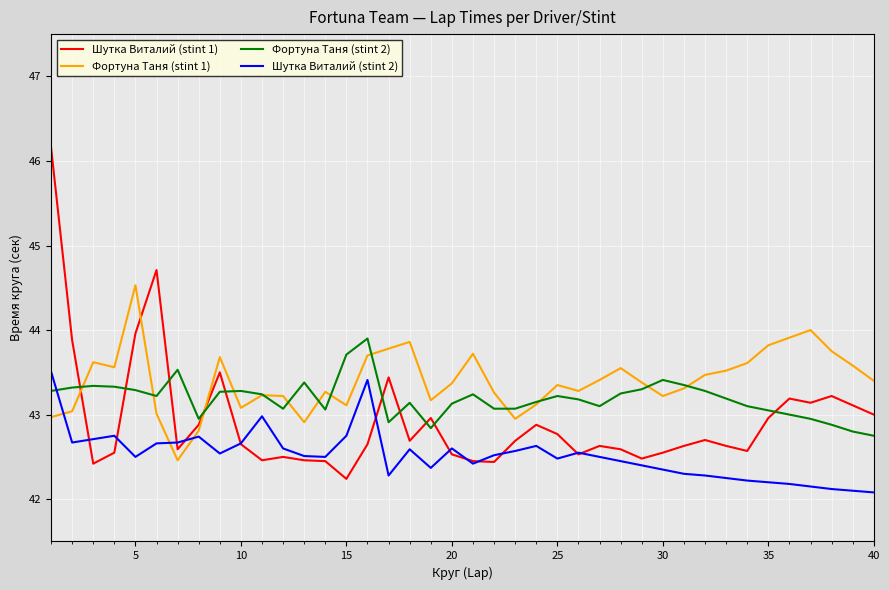

True or false: Шутка Виталий (stint 1) and Фортуна Таня (stint 1) cross at least once.

True